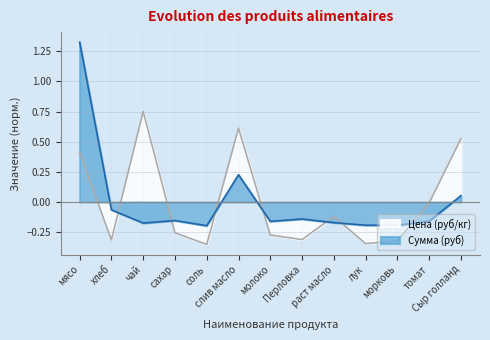

At which label does Сумма (руб) first exceed 0?

мясо